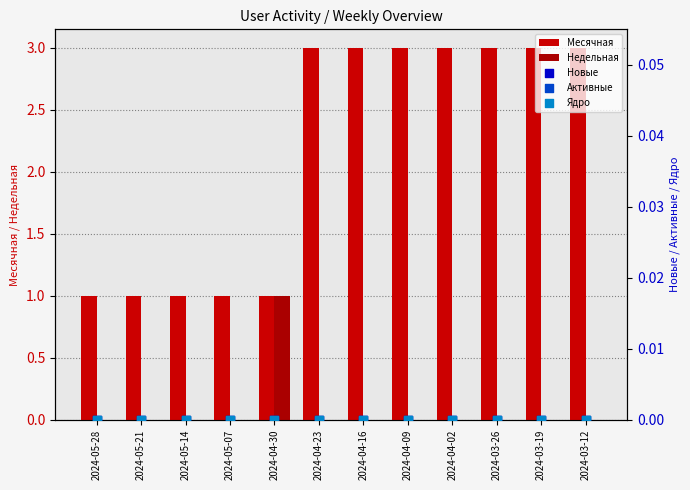

Which series has the widest spread of Y values?

Месячная